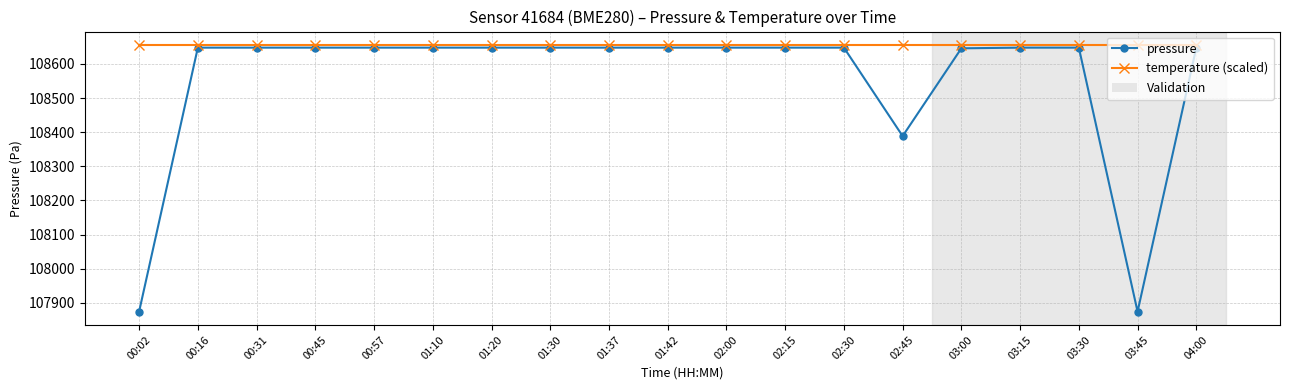

What is the difference between the maximum and minimum values in the pressure series?

772.9